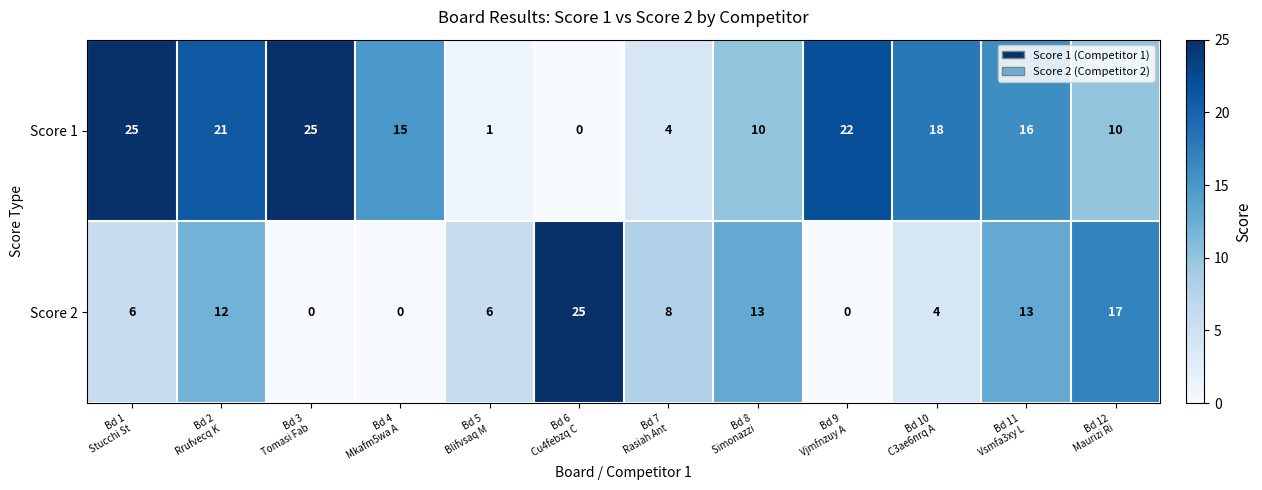

What is the average value of the Score 2 series?

9